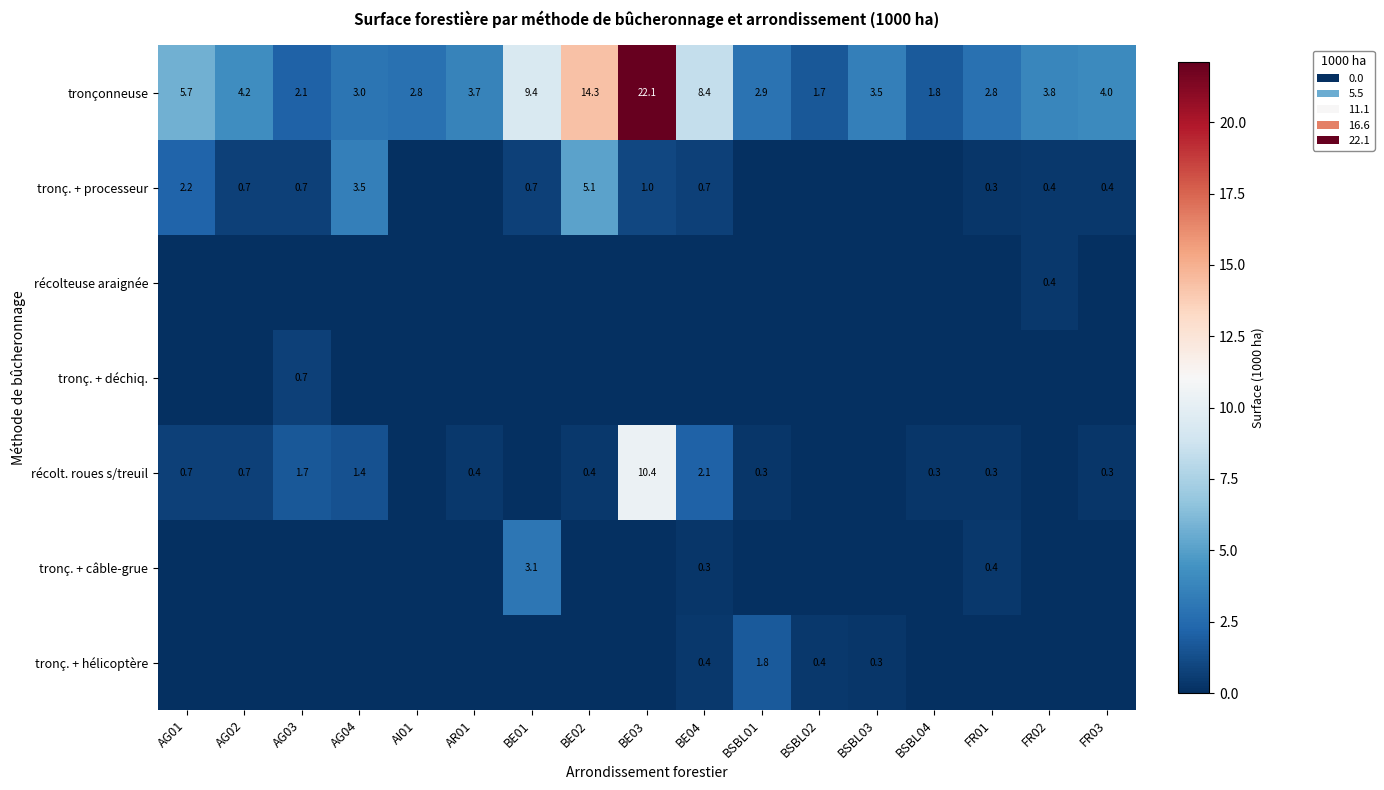

What is the spread (max minus min) of values at BSBL01?

2.9